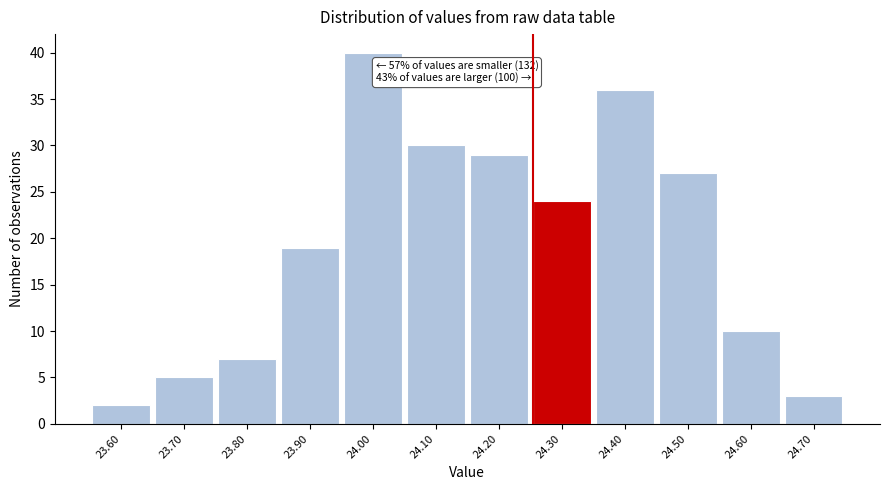

Reading left to right, what are all the values shown in this chart?

2	5	7	19	40	30	29	24	36	27	10	3